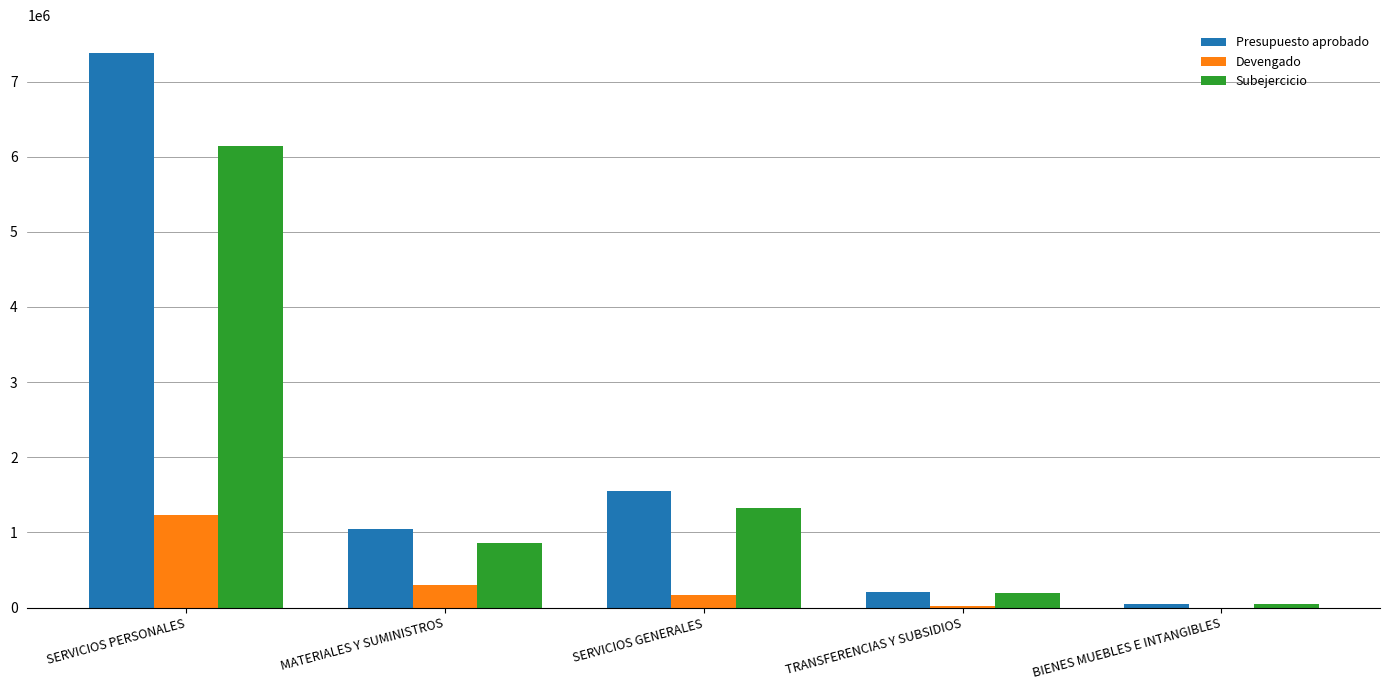

The Presupuesto aprobado series shows 668302.6 at MATERIALES Y SUMINISTROS. True or false?

False